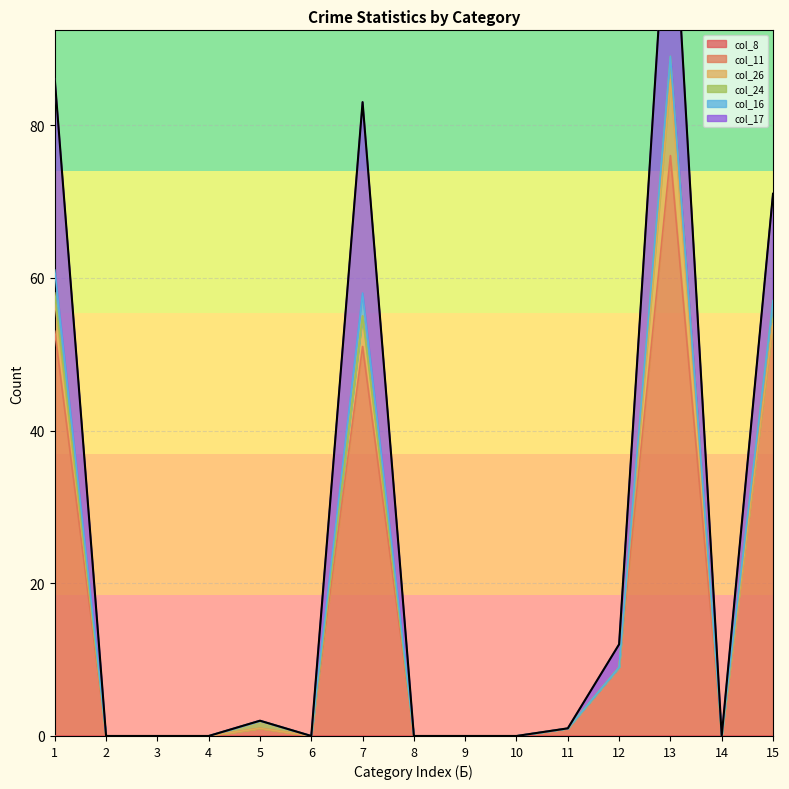

How many data points in col_24 are above 0?

4